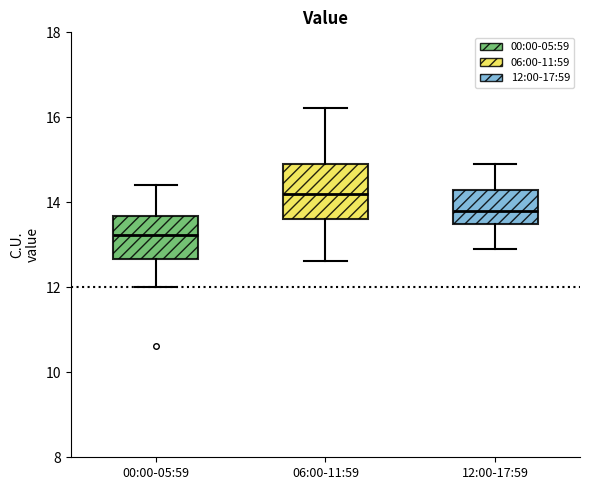

Which box has the lowest median line?

00:00-05:59